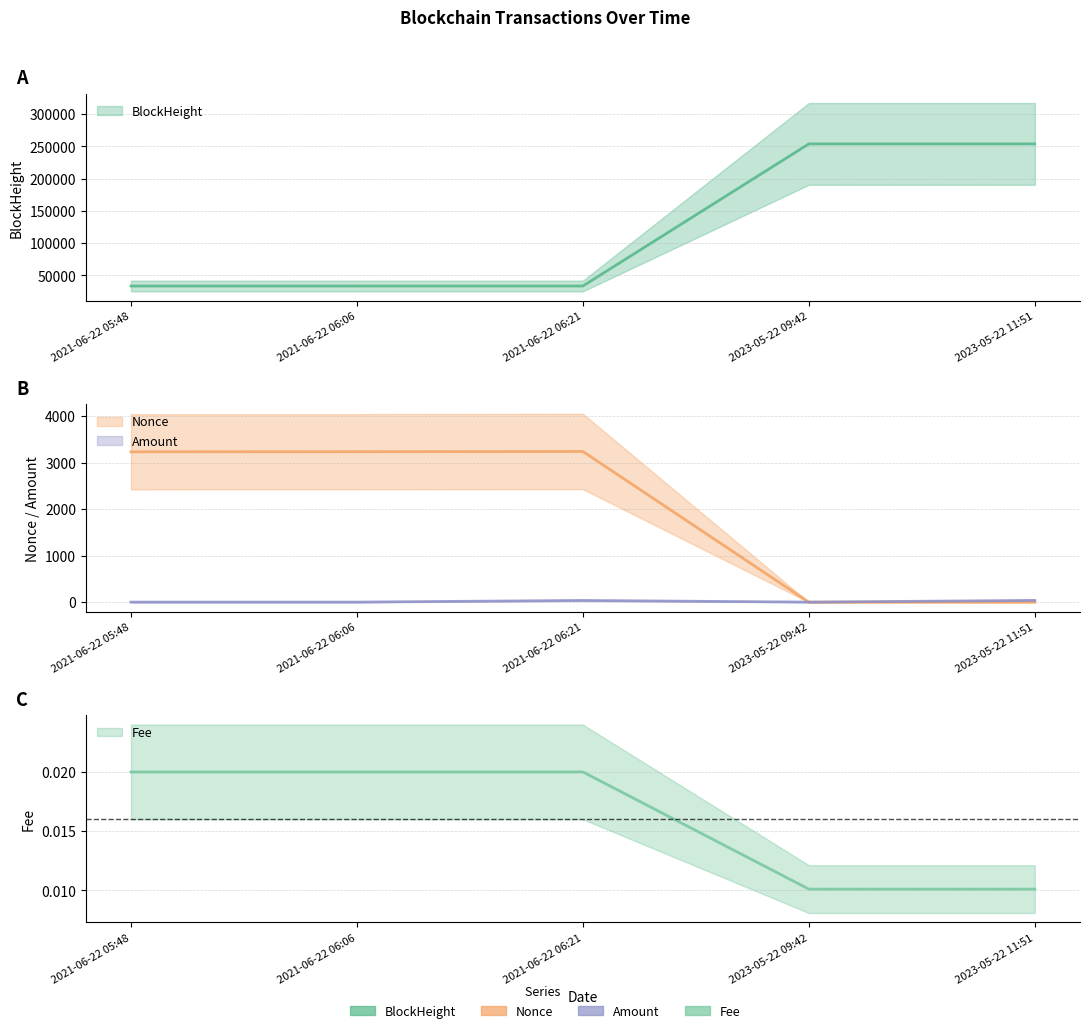

What is the average value of the Amount series?

16.4